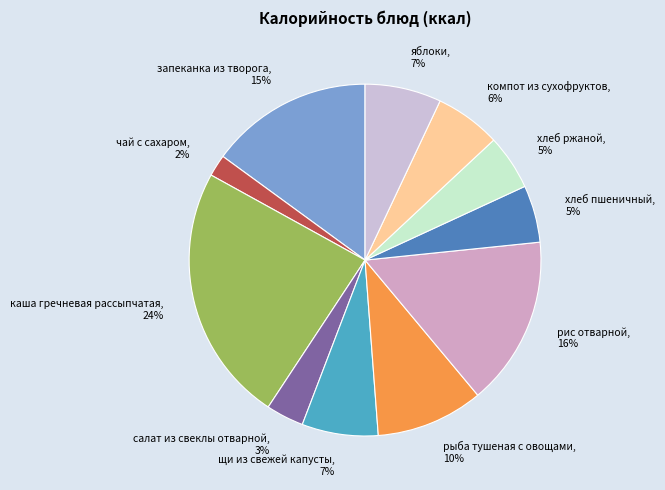

Count the number of slices in the pie.

11